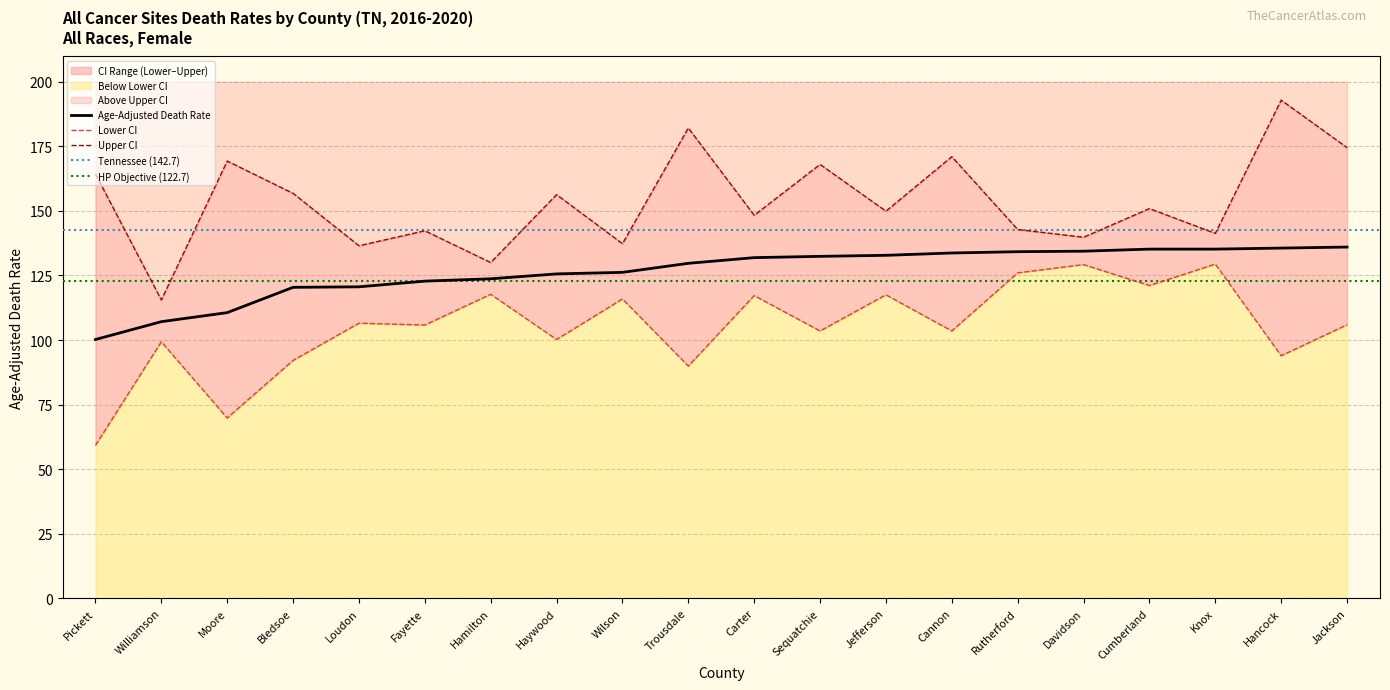

Between Jefferson and Knox, which is larger?

Knox